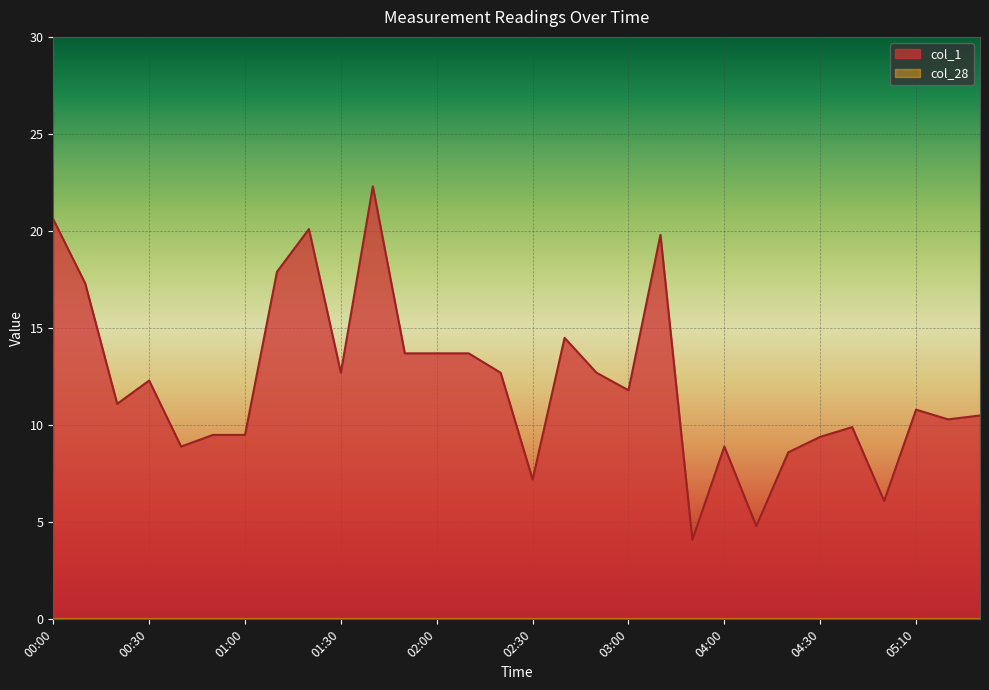

What is the difference between the maximum and minimum values?

18.2